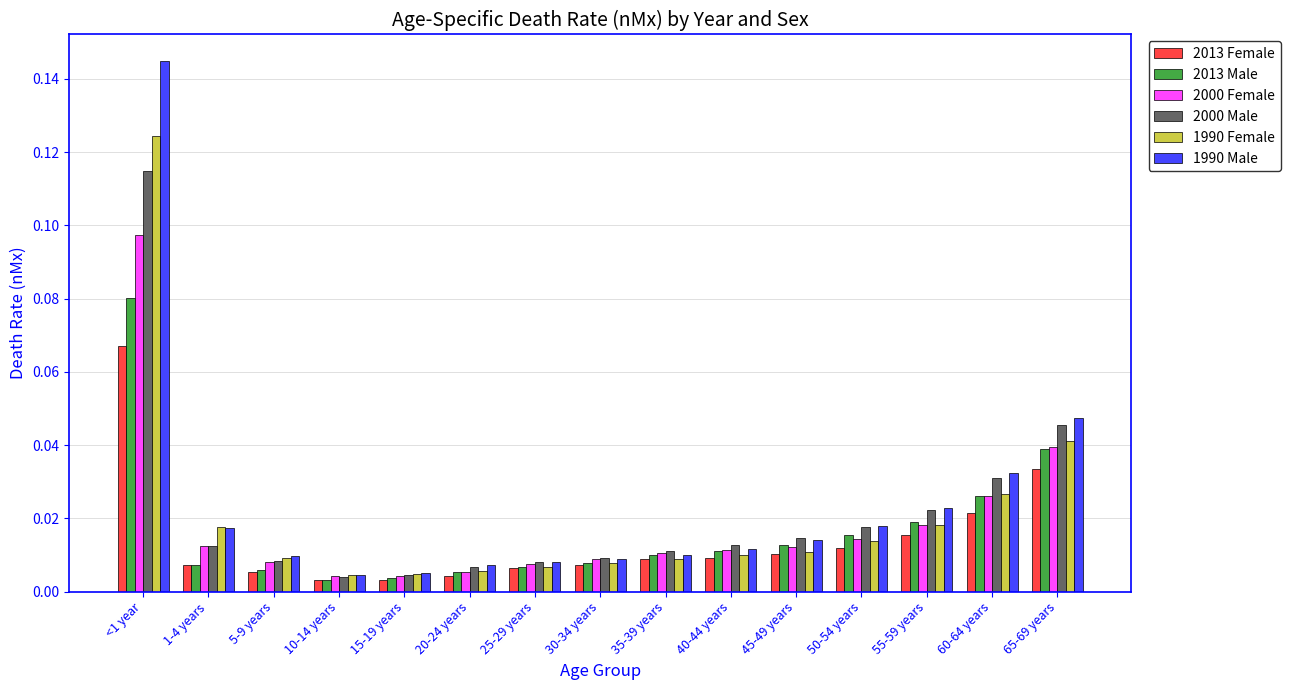

True or false: 2013 Male has a value of 0.0 at <1 year.

False